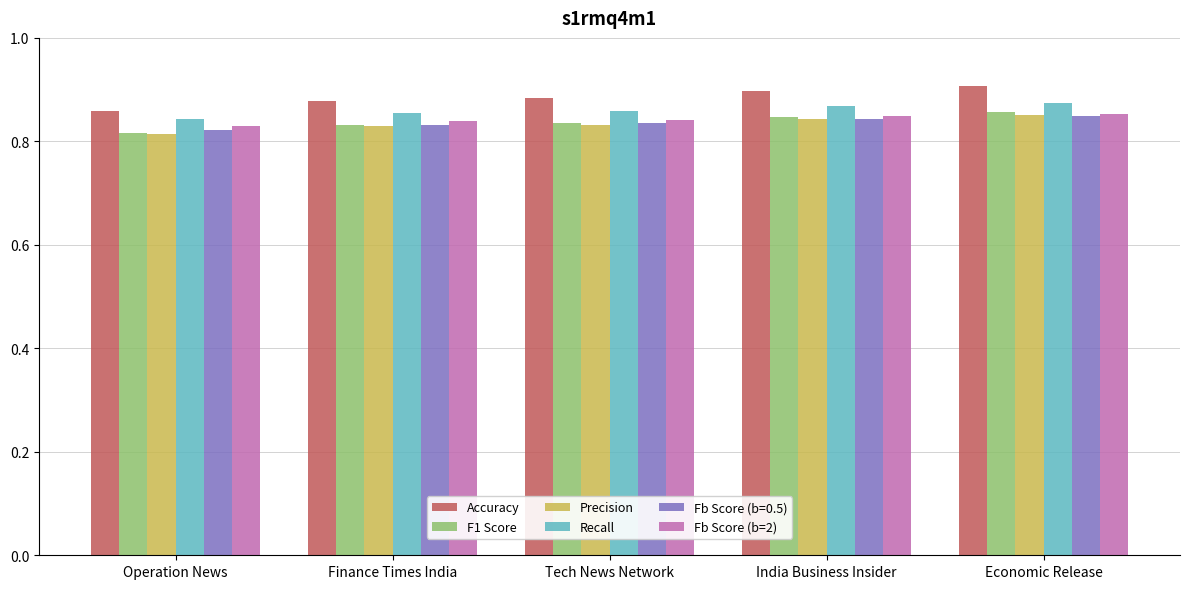

The value of F1 Score at Economic Release is 1.3. True or false?

False